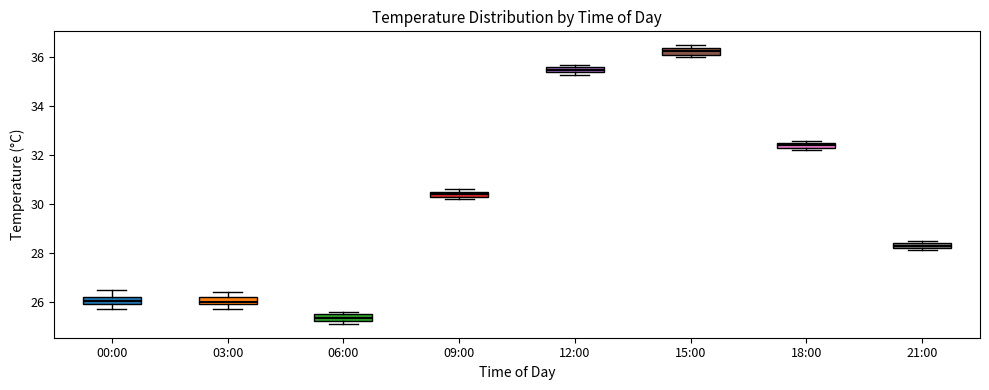

Which box's median line is the lowest?

06:00